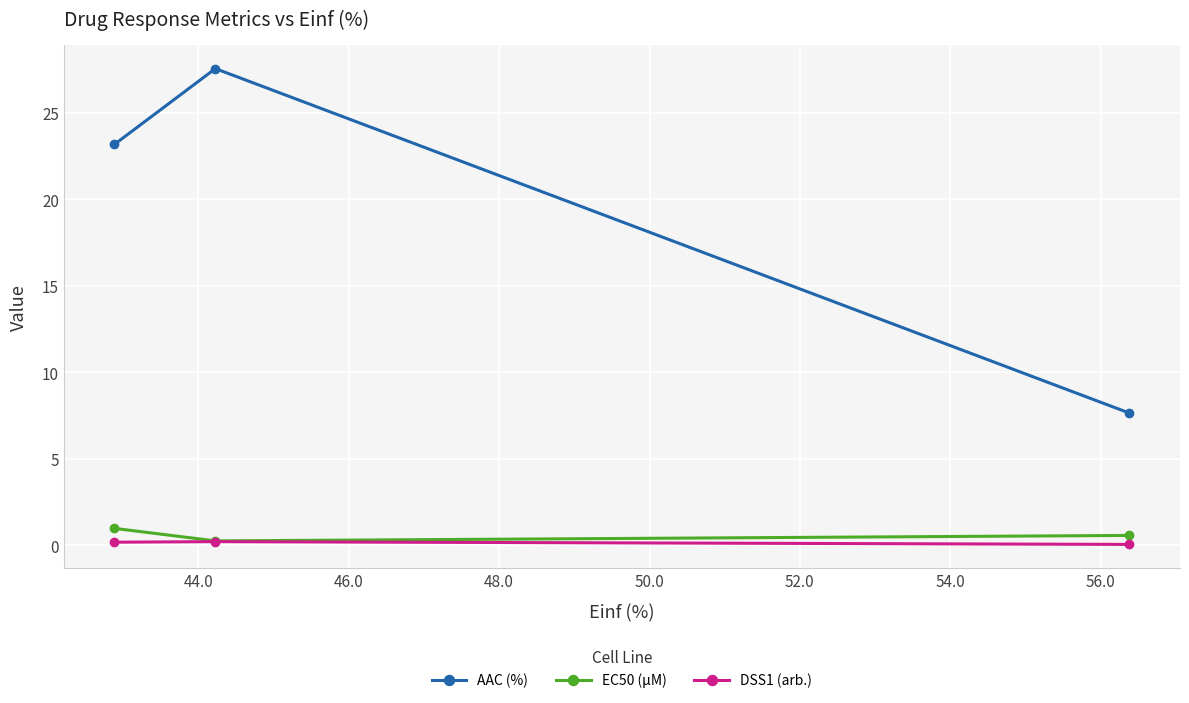

Which series has the widest spread of values?

AAC (%)